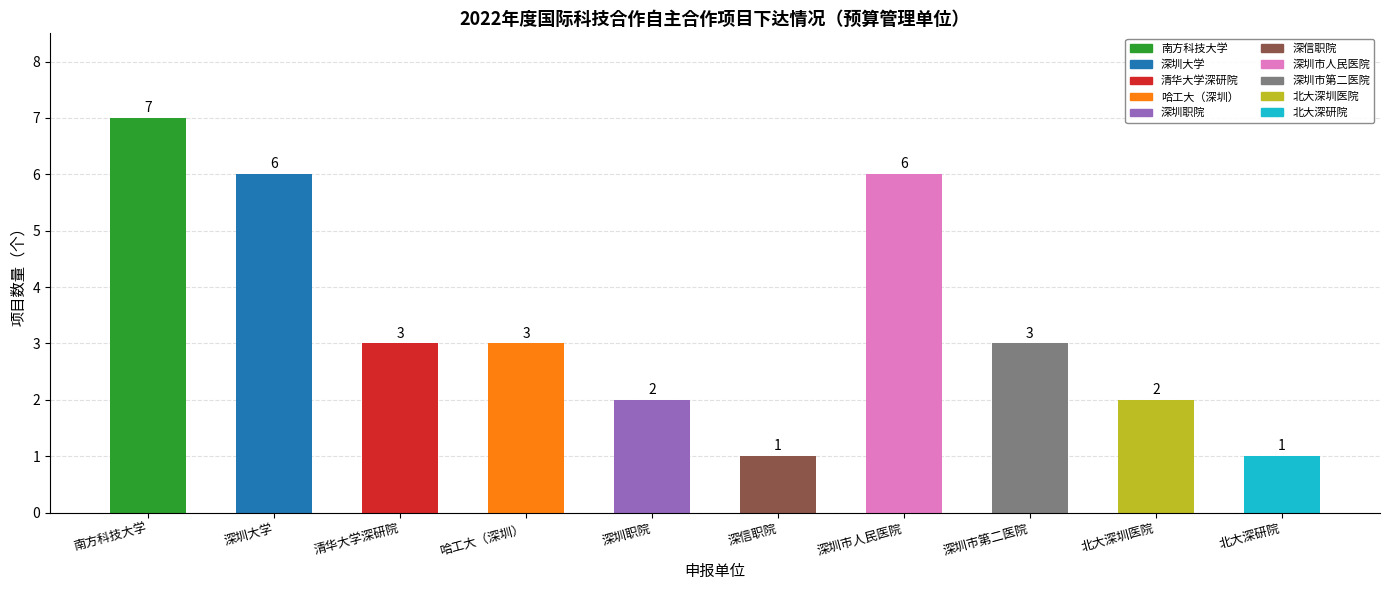

Reading left to right, what are all the values shown in this chart?

南方科技大学=7	深圳大学=6	清华大学深研院=3	哈工大（深圳）=3	深圳职院=2	深信职院=1	深圳市人民医院=6	深圳市第二医院=3	北大深圳医院=2	北大深研院=1